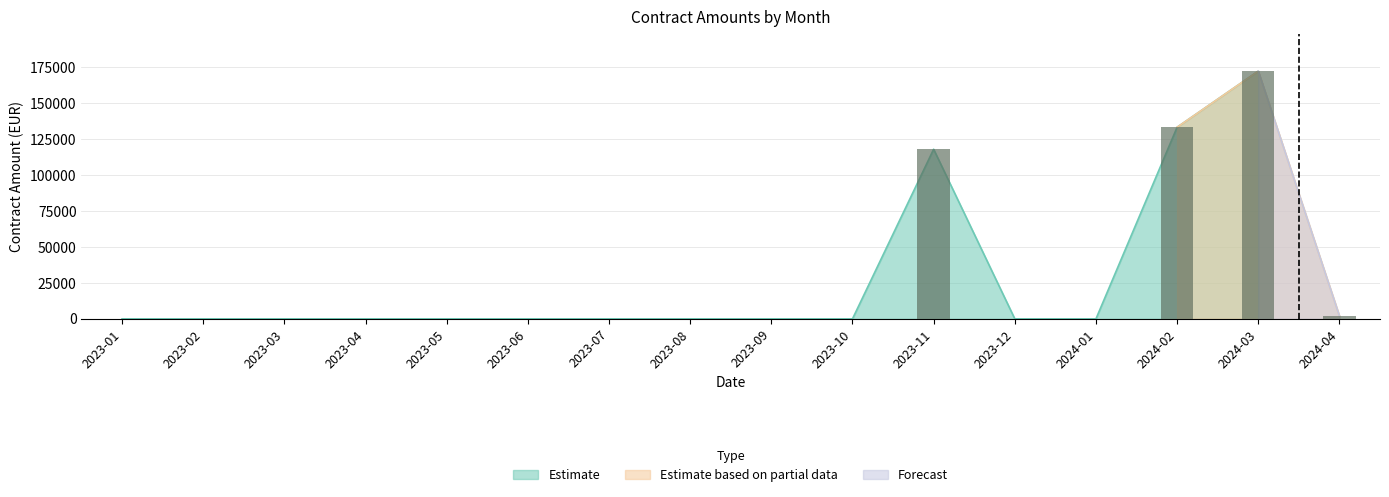

How many positive values are there?

4